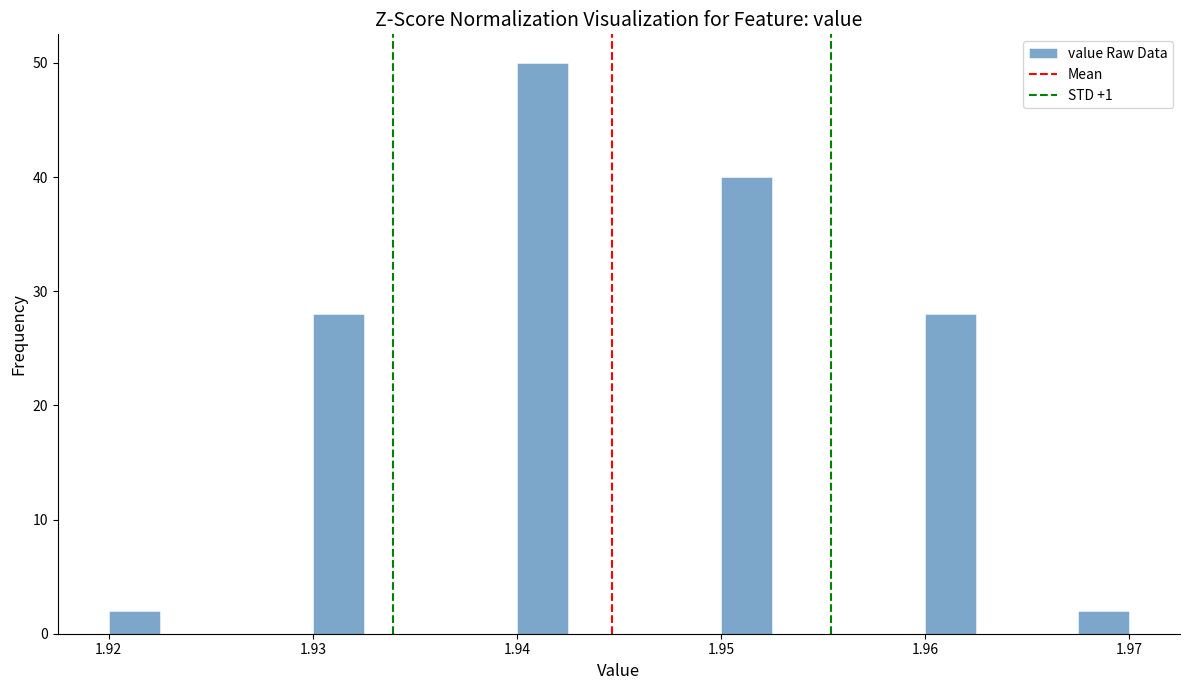

Around what value on the x-axis is the tallest bar? Give the approximate position of its centre, as read against the axis.

1.941